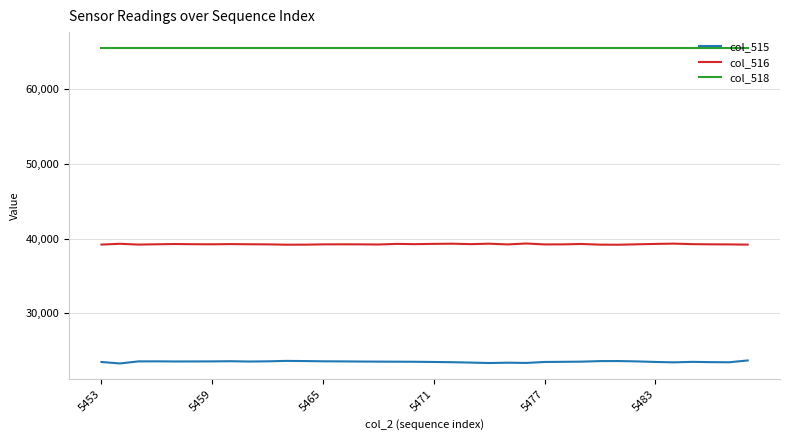

Which series has the widest spread of values?

col_515